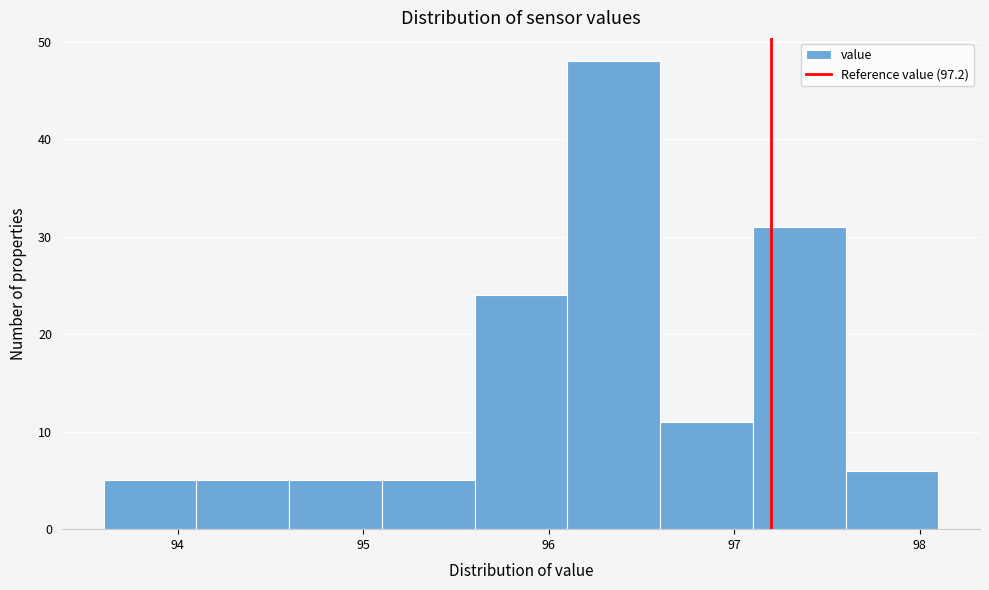

Which range on the x-axis has the tallest bar?

96.1 to 96.6